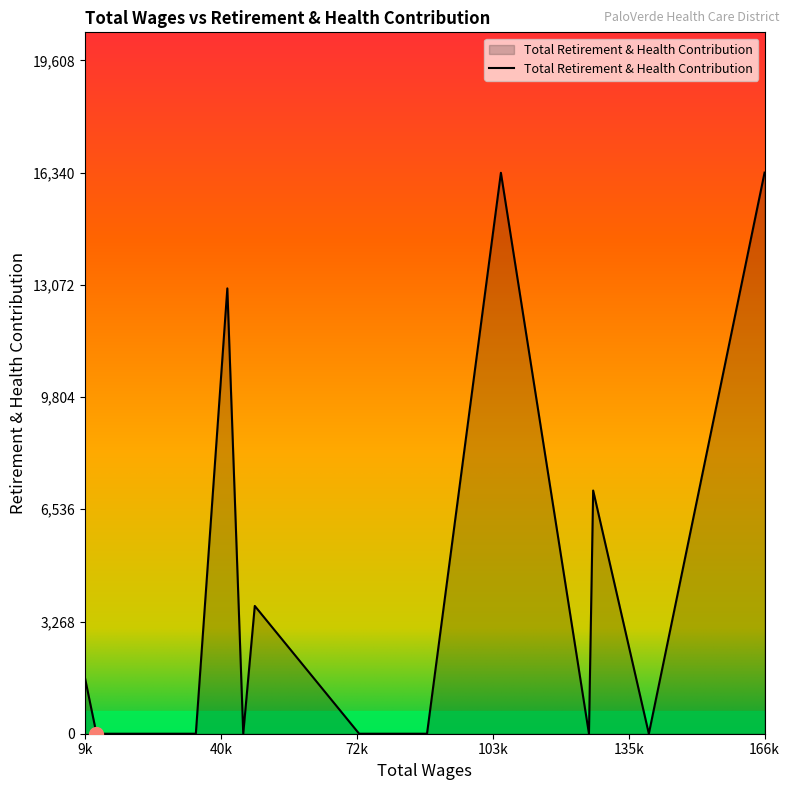

What is the difference between the maximum and minimum values?

16340